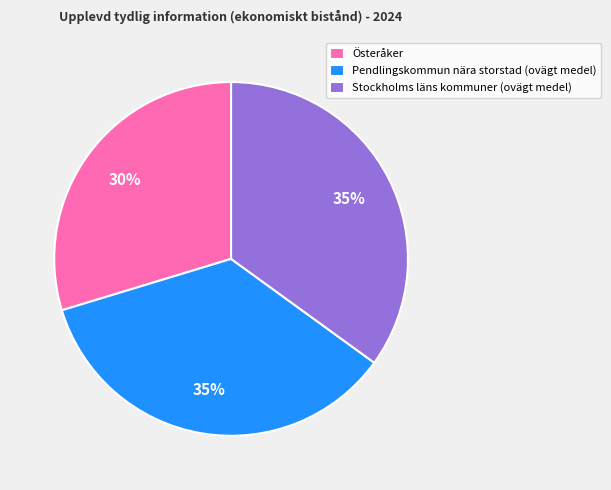

What is the ratio of the value at Stockholms läns kommuner (ovägt medel) to the value at Österåker?

1.2